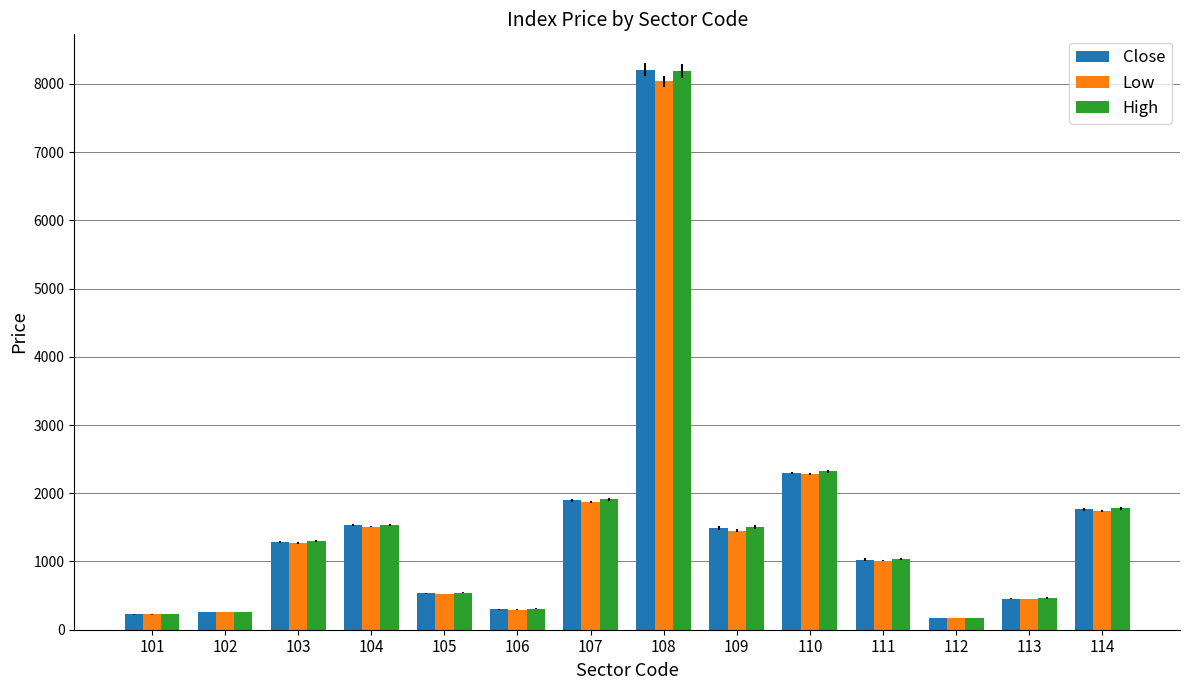

Which label corresponds to the largest value in the chart?

108